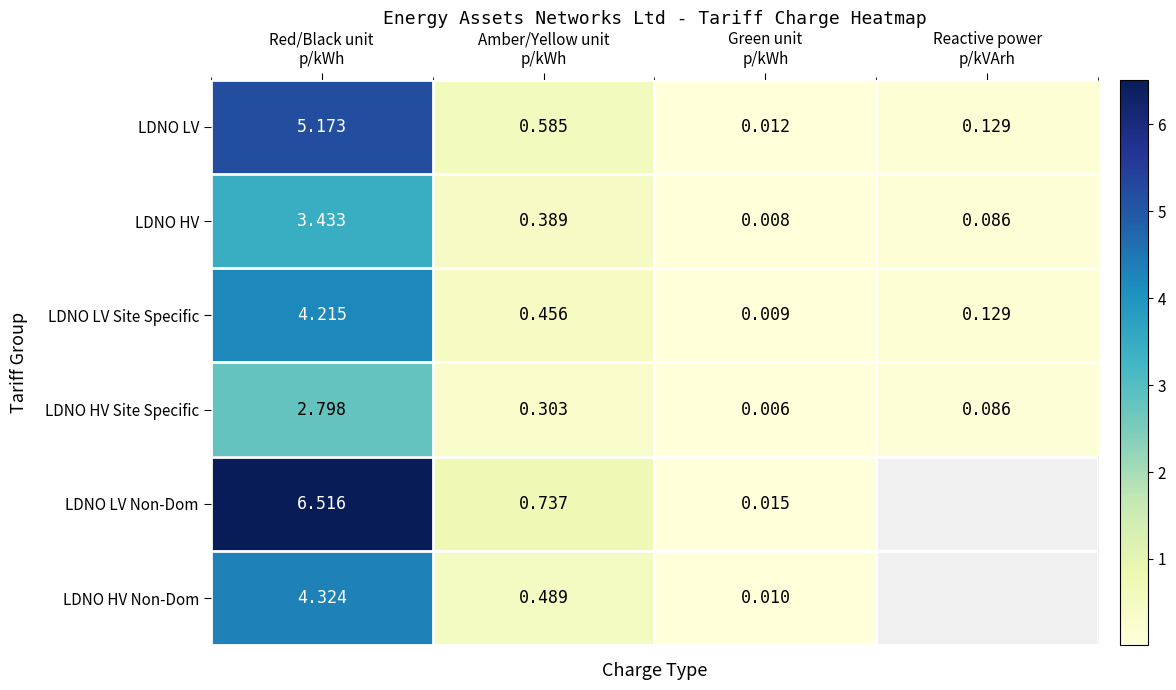

List the series in order of their peak value, lowest first.

LDNO HV Site Specific, LDNO HV, LDNO LV Site Specific, LDNO HV Non-Dom, LDNO LV, LDNO LV Non-Dom